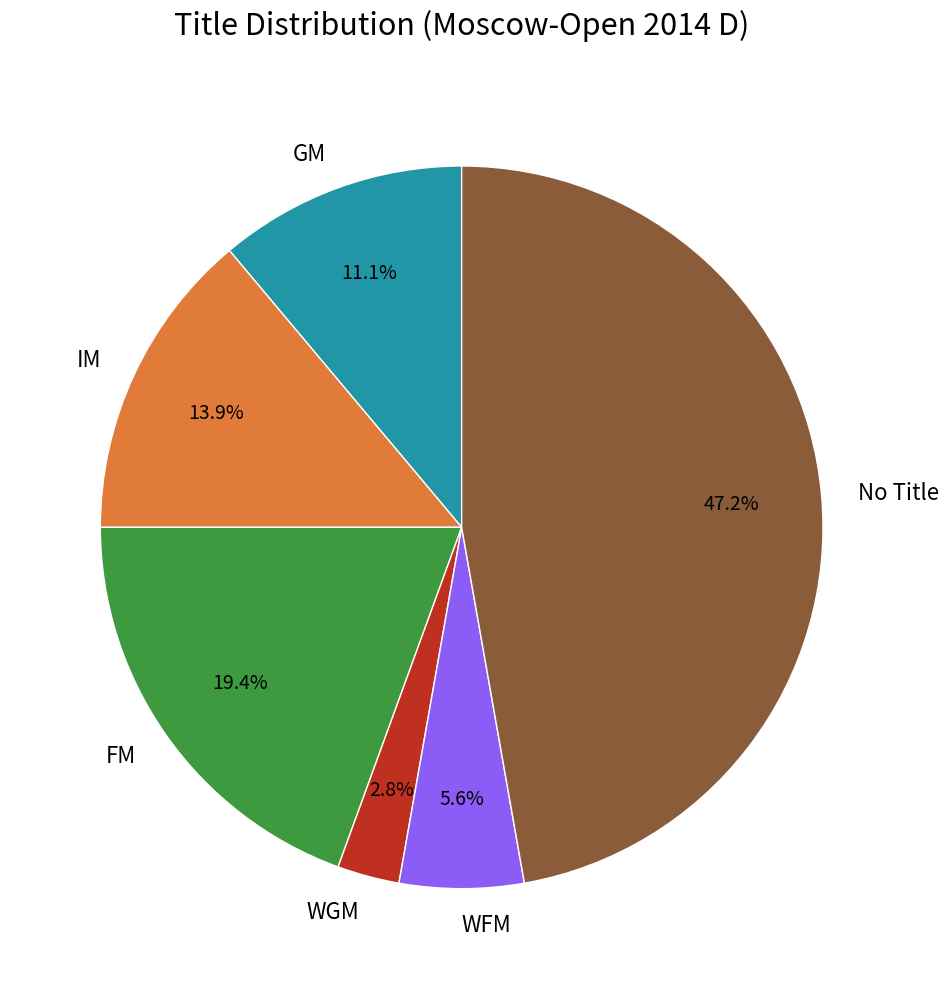

Does GM represent more than half of the total?

No